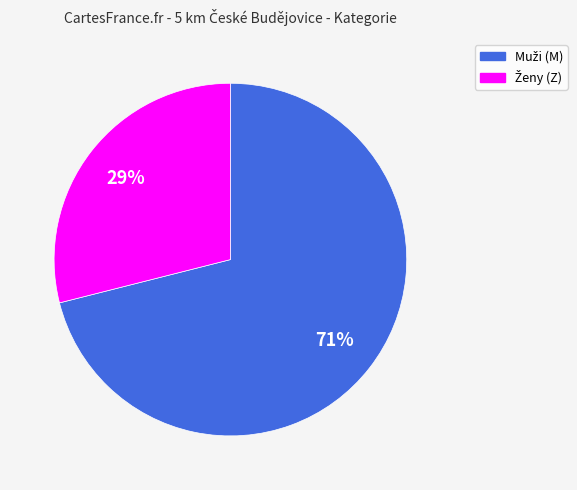

To the nearest percent, what is the difference between the largest and smallest slice percentages?

42%